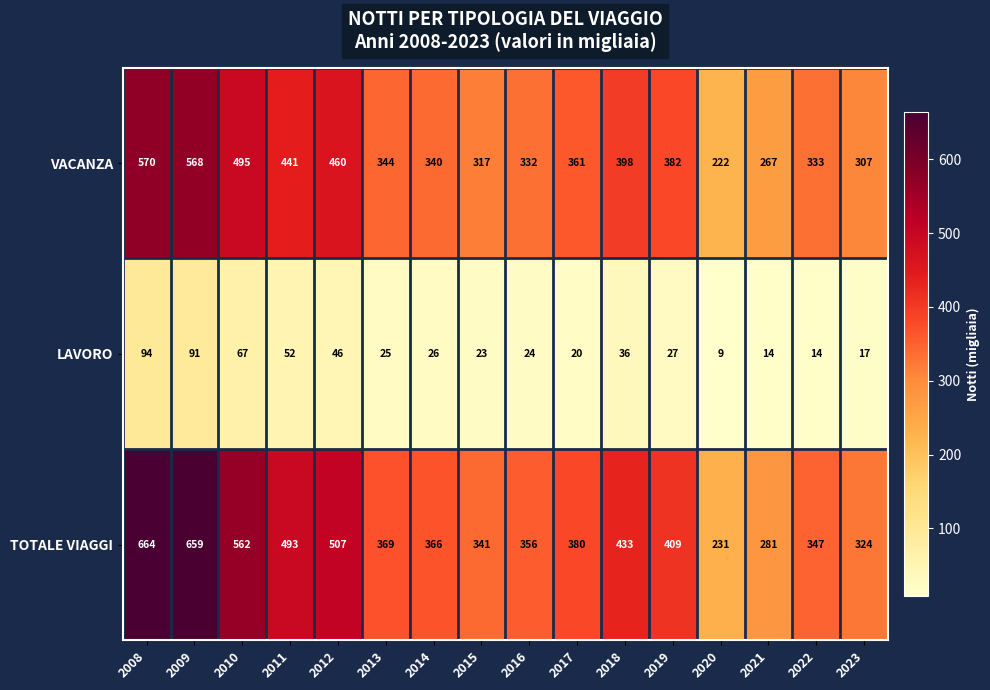

Between 2008 and 2010, which series saw the biggest shift?

TOTALE VIAGGI